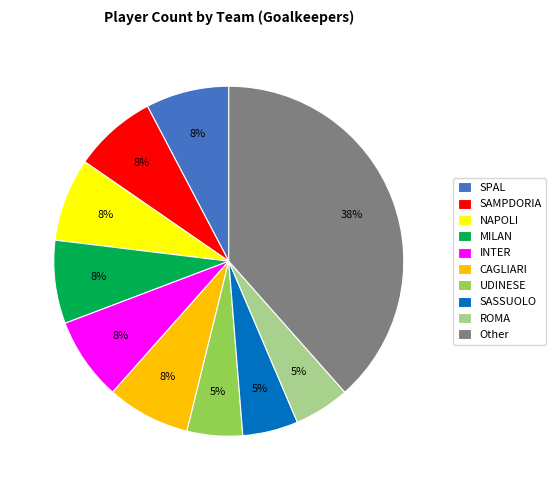

To the nearest percent, what is the combined percentage of UDINESE and NAPOLI?

13%